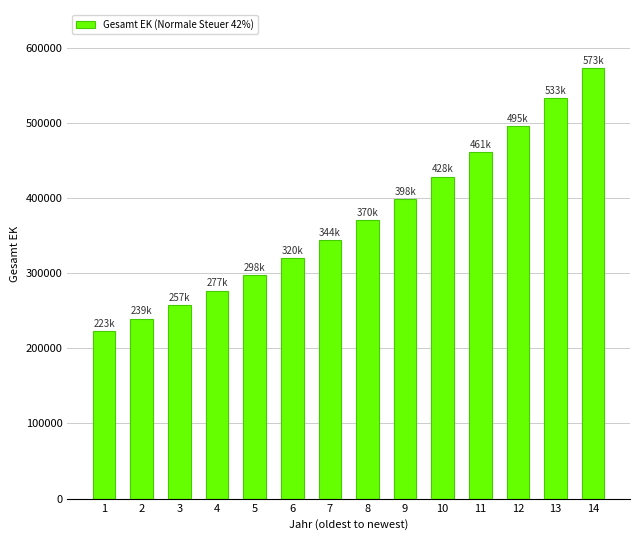

List the labels in order of value, largest first.

14, 13, 12, 11, 10, 9, 8, 7, 6, 5, 4, 3, 2, 1